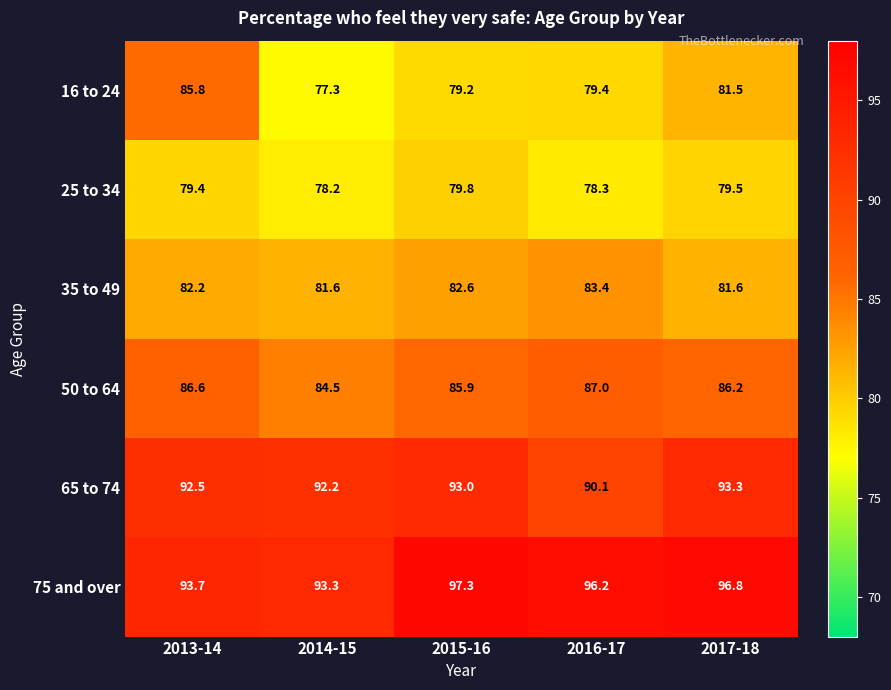

What is the difference between the second highest and second lowest values in the 65 to 74 series?

0.8